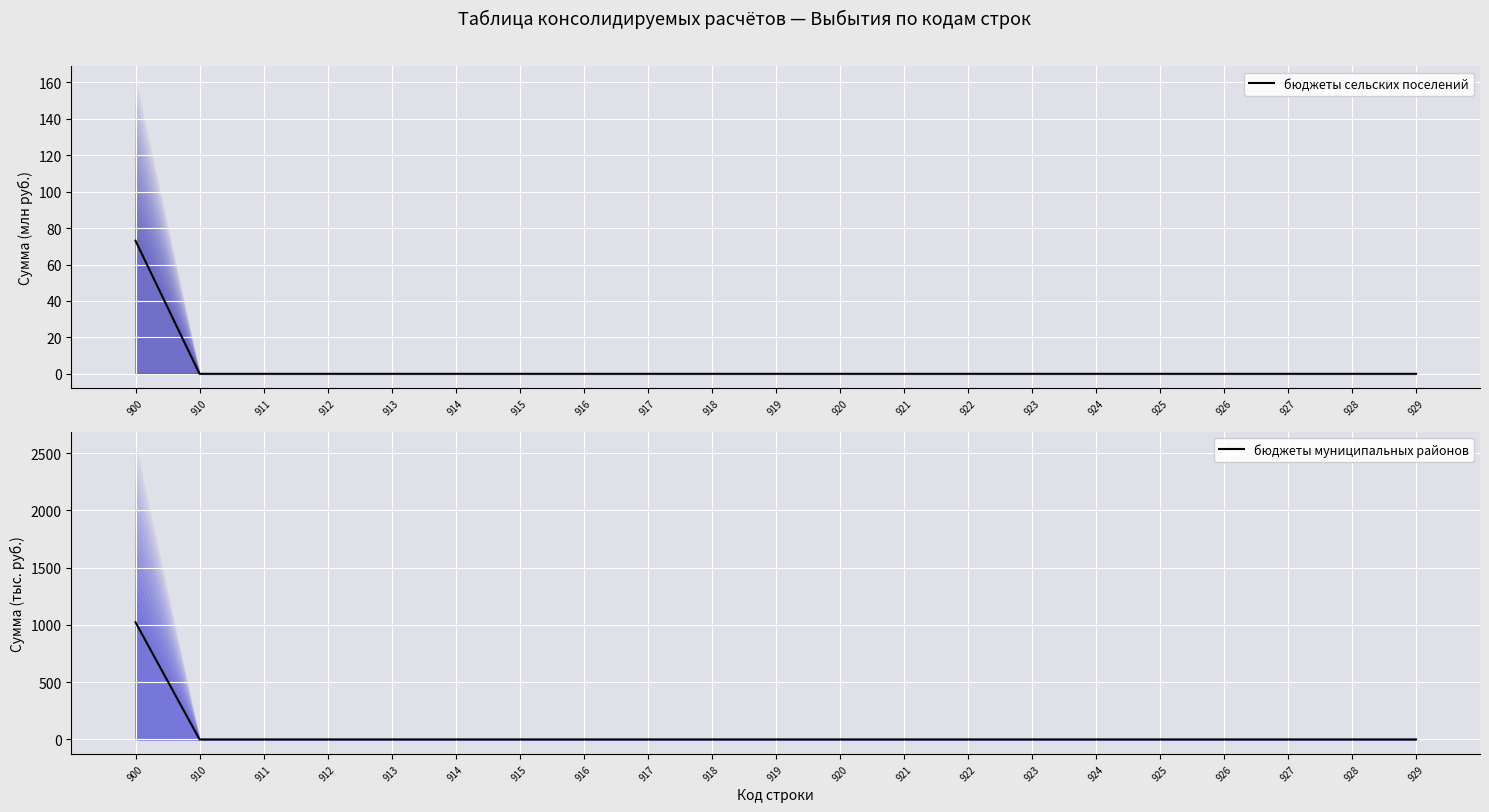

At 918, list the series in order from smallest to largest.

бюджеты сельских поселений, бюджеты муниципальных районов